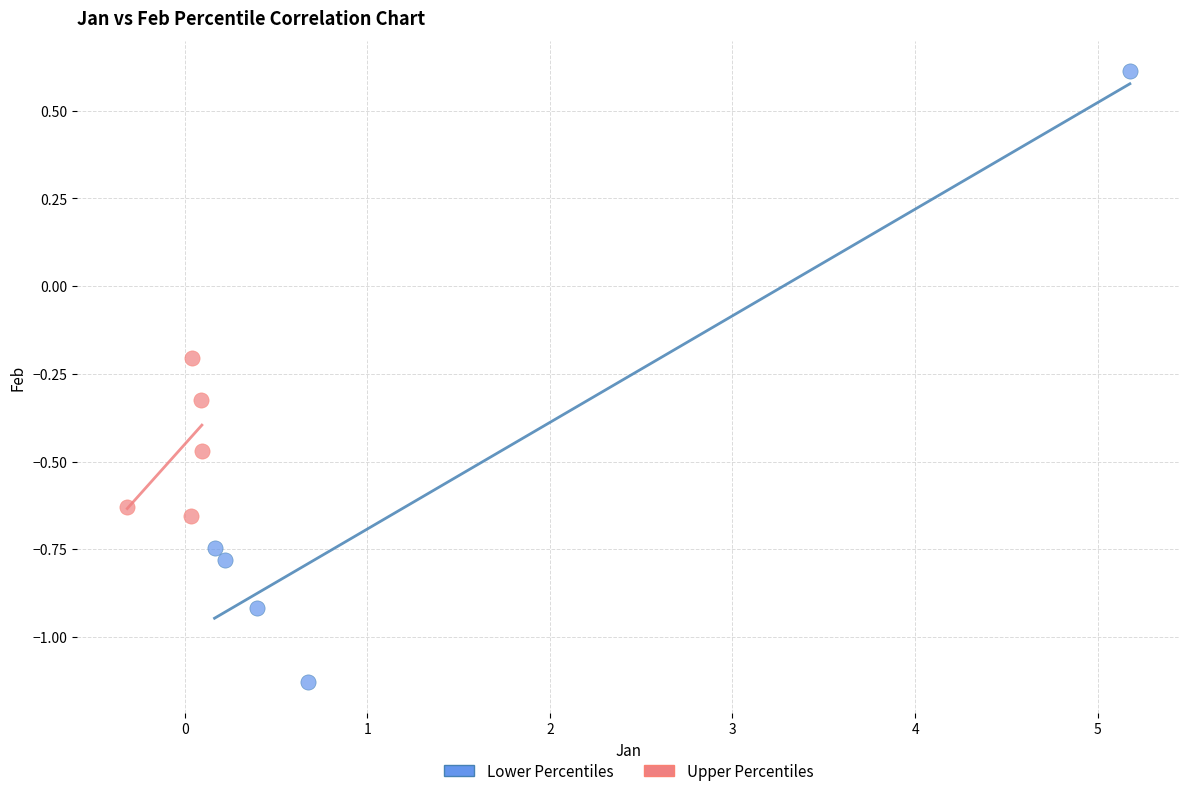

Which series reaches the minimum Y coordinate?

Lower Percentiles